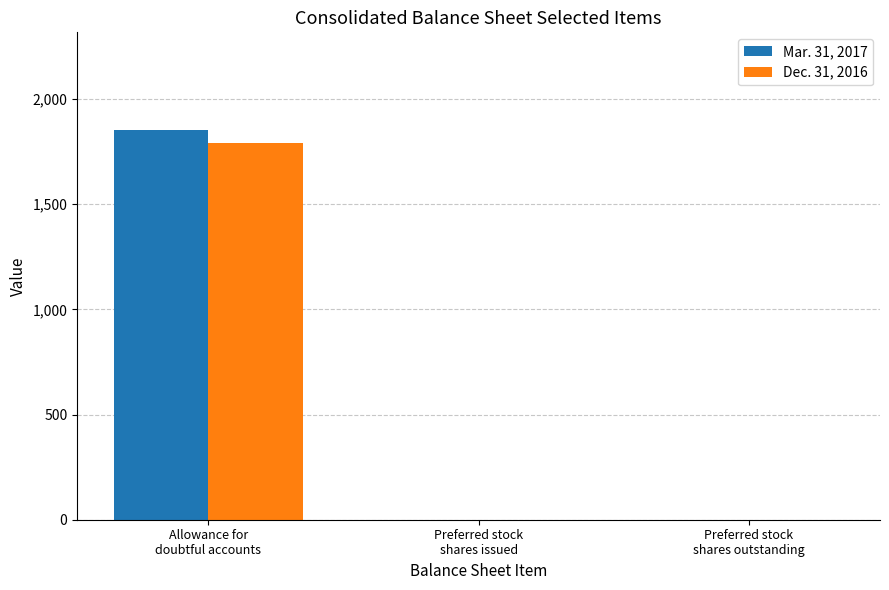

Are the bars grouped side by side (vs. stacked)?

Yes